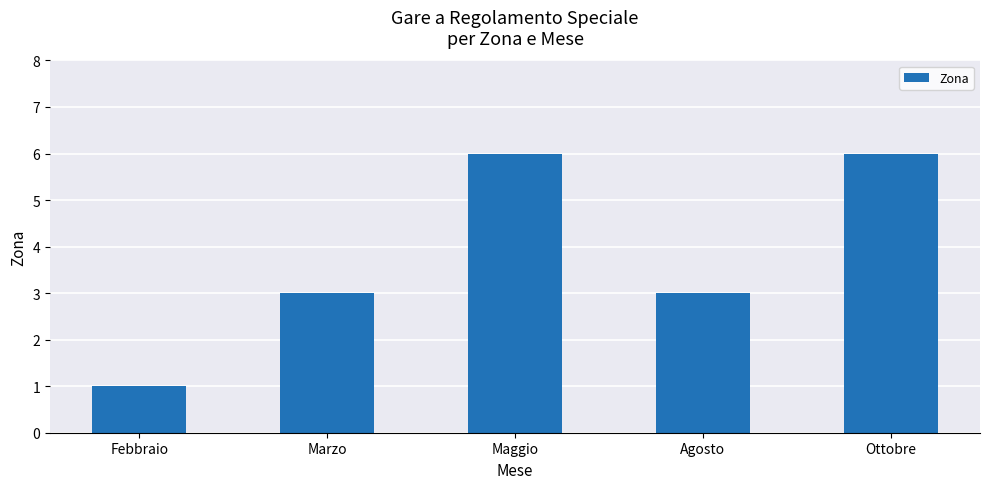

How many data points does each series have?

5